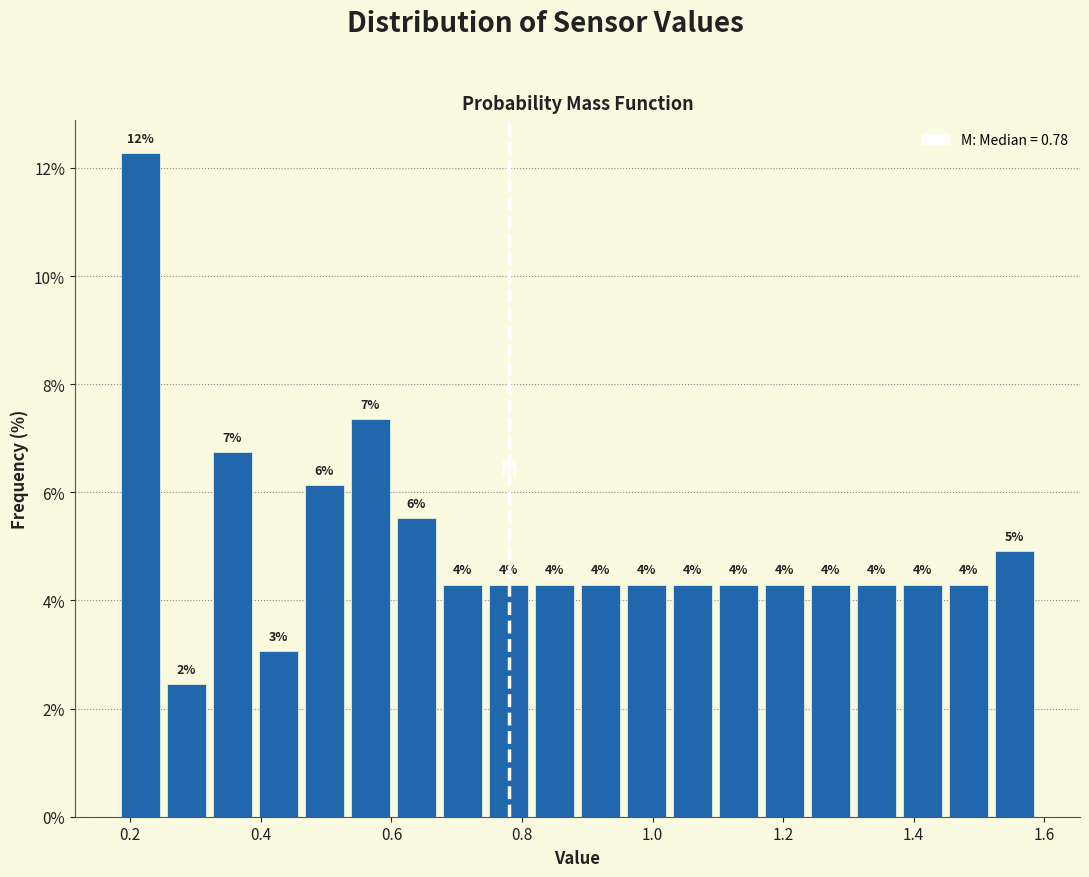

Around what value on the x-axis is the tallest bar? Give the approximate position of its centre, as read against the axis.

0.22